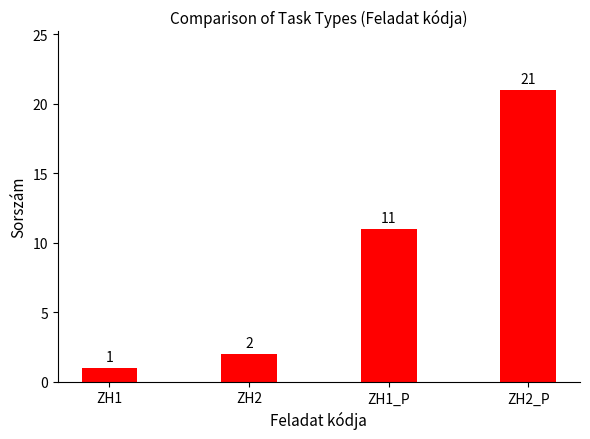

Which category has the lowest value across all series?

ZH1